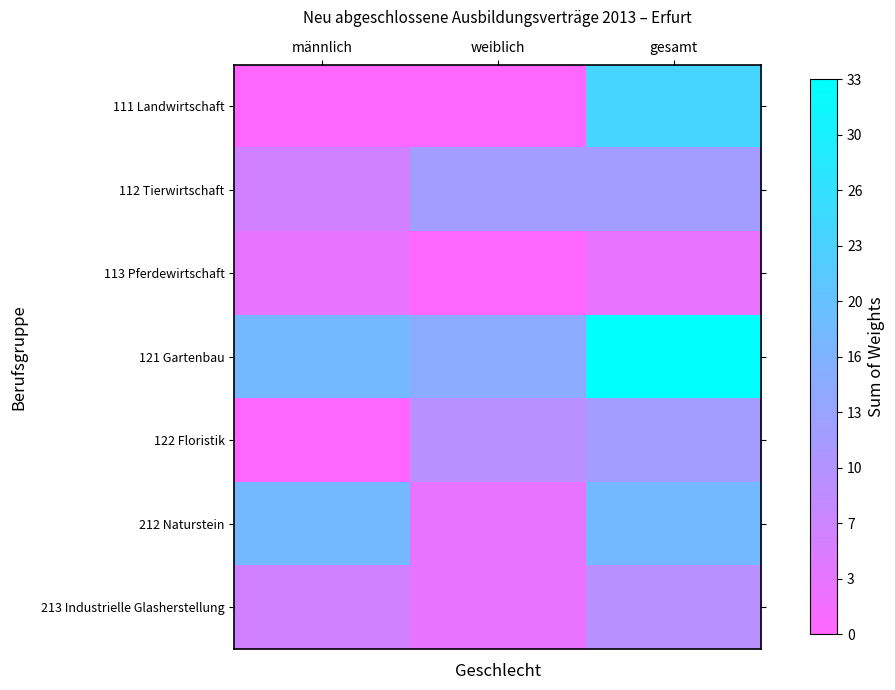

At weiblich, list the series in order from largest to smallest.

121 Gartenbau, 112 Tierwirtschaft, 122 Floristik, 212 Naturstein, 213 Industrielle Glasherstellung, 111 Landwirtschaft, 113 Pferdewirtschaft